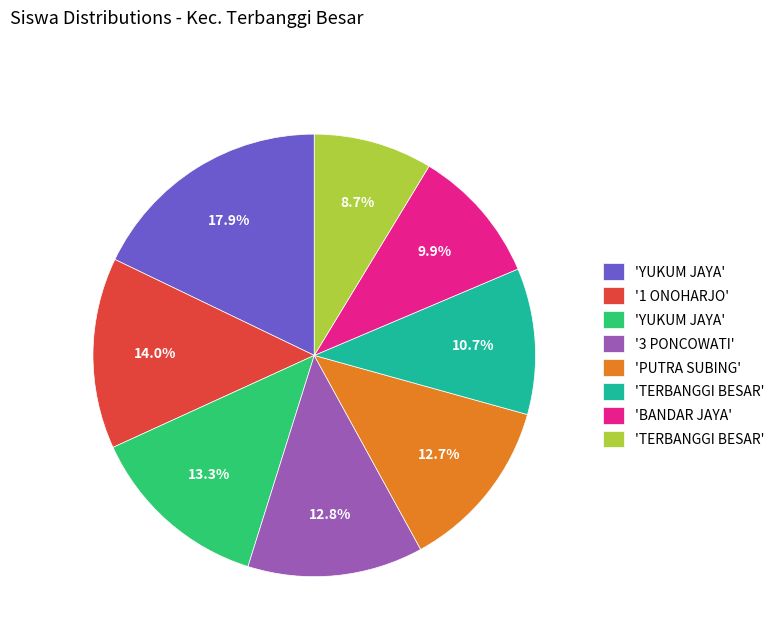

Does any single category account for the majority?

No